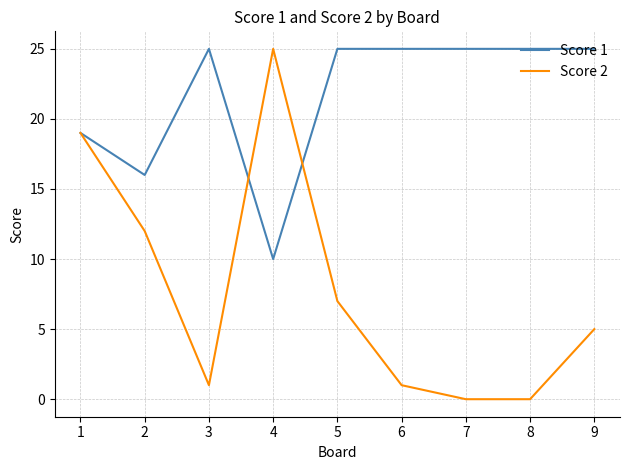

What is the difference between the highest and lowest values at 3?

24